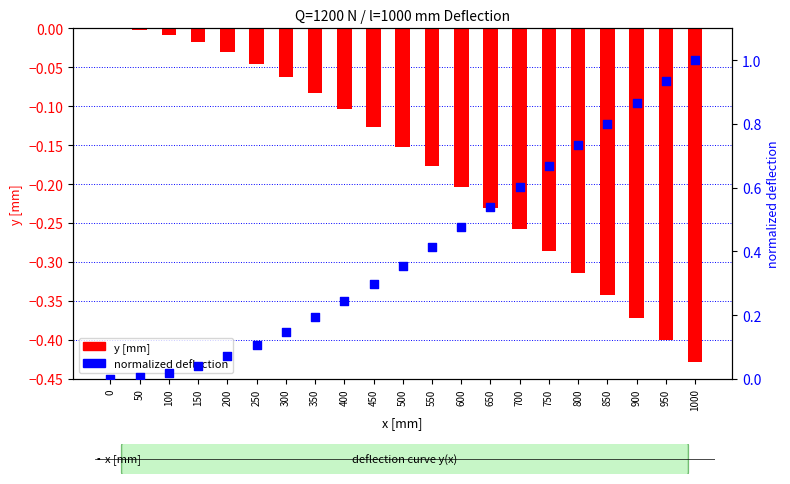

Is the value of normalized deflection at 150 greater than the value of y [mm] at 200?

Yes